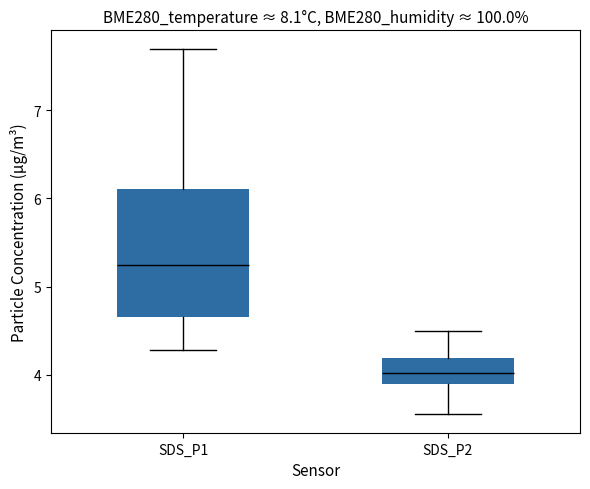

Where is the lower edge of the box for SDS_P1 on the y-axis? The values are not printed on the chart, so give them approximately, as read against the axis.

4.7